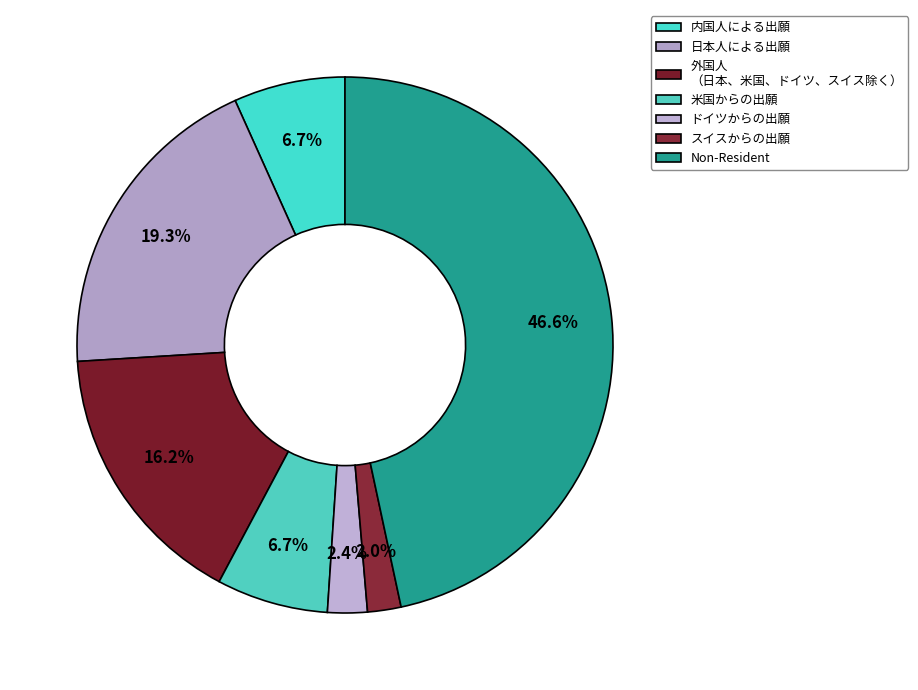

To the nearest percent, what percentage of the pie is 内国人による出願?

7%